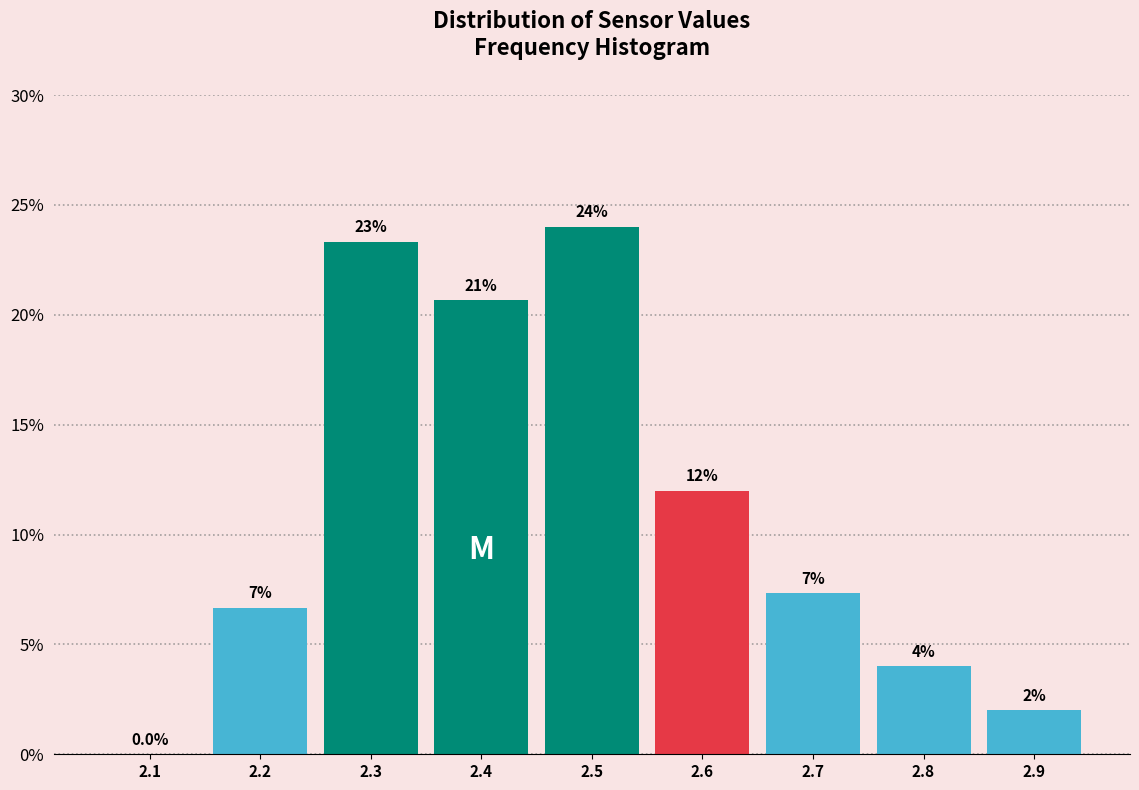

Which range on the x-axis has the tallest bar?

2.45 to 2.55